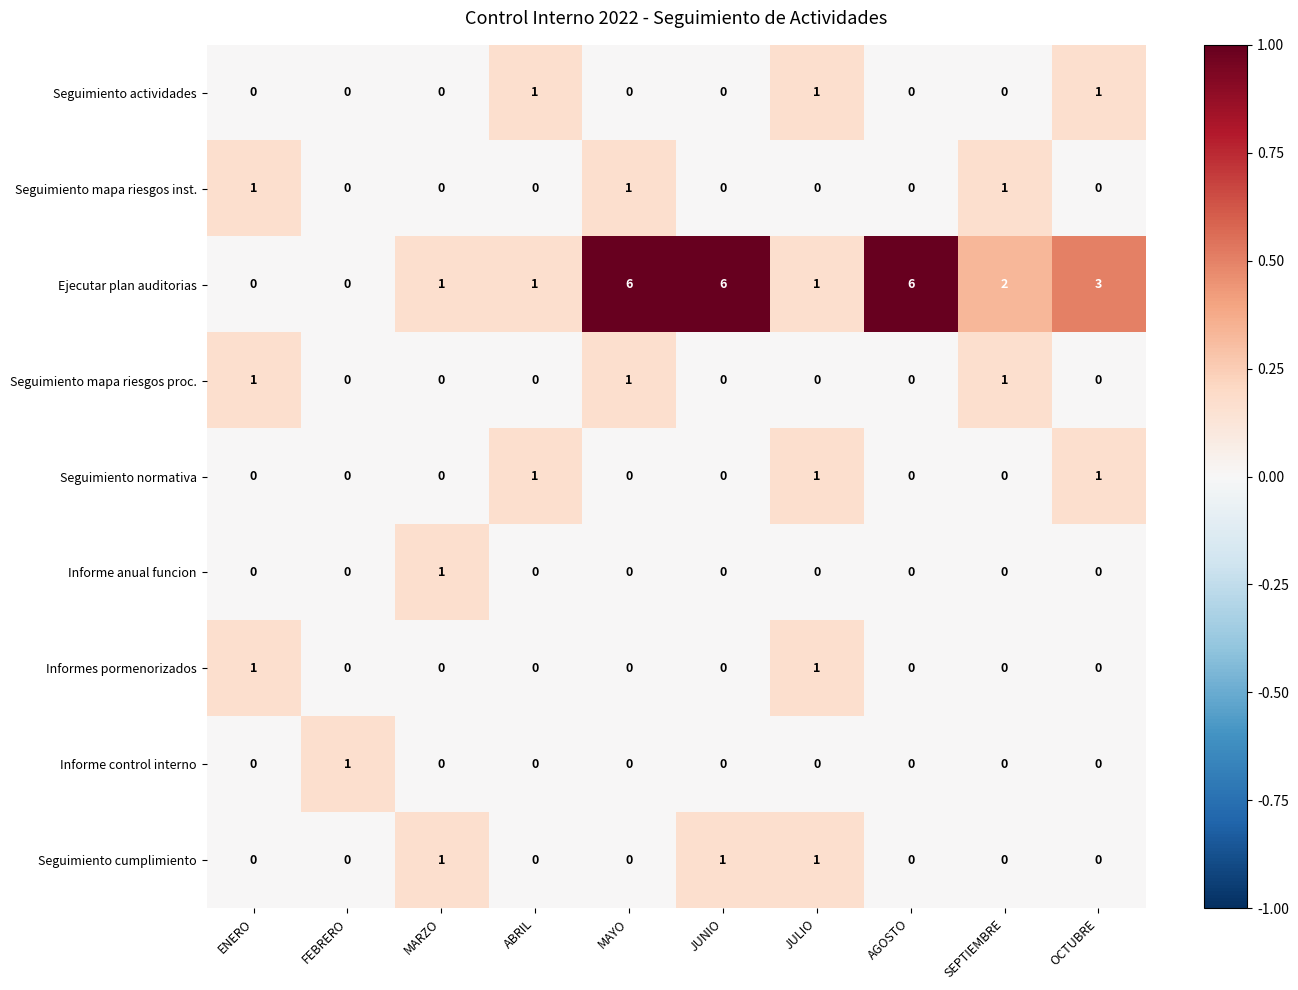

The Seguimiento actividades series shows 1 at ABRIL. True or false?

True